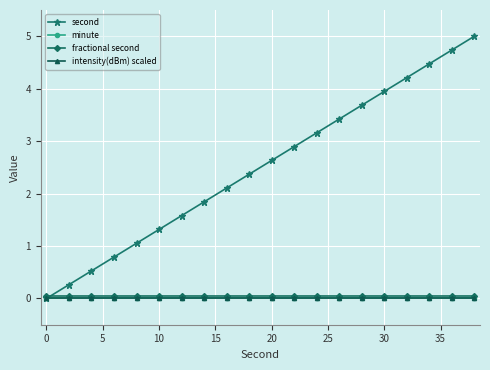

True or false: intensity(dBm) scaled has more than 0 points higher than both neighbors.

False